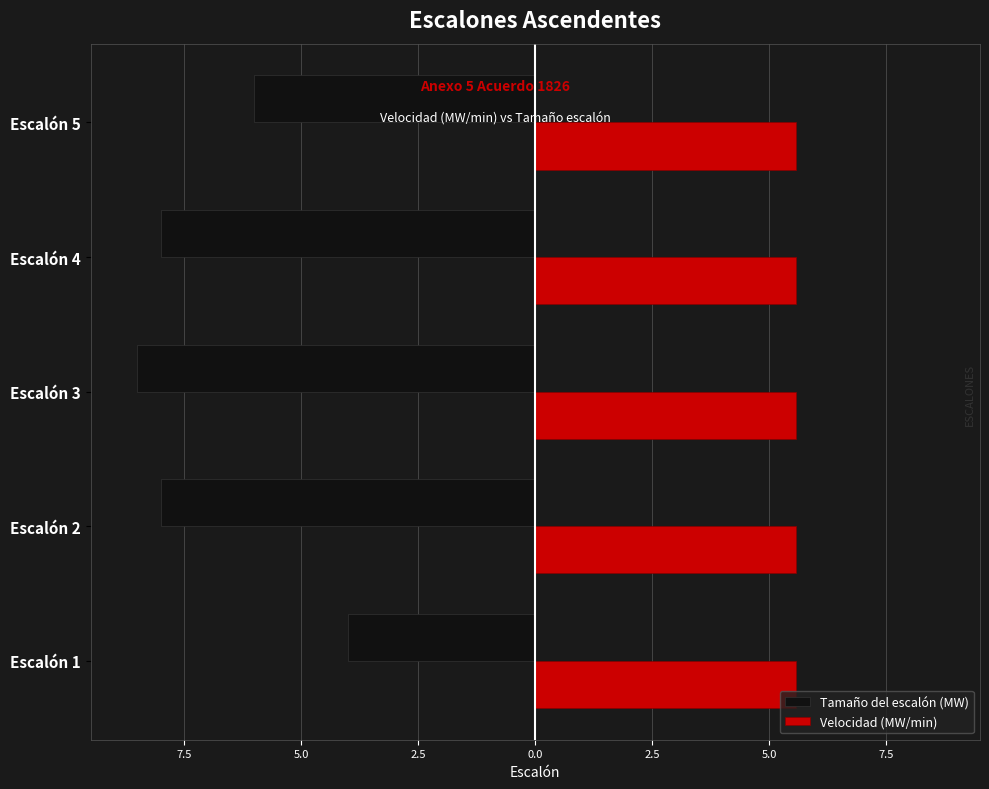

Rank the series by their average value, from lowest to highest.

Tamaño del escalón (MW), Velocidad (MW/min)